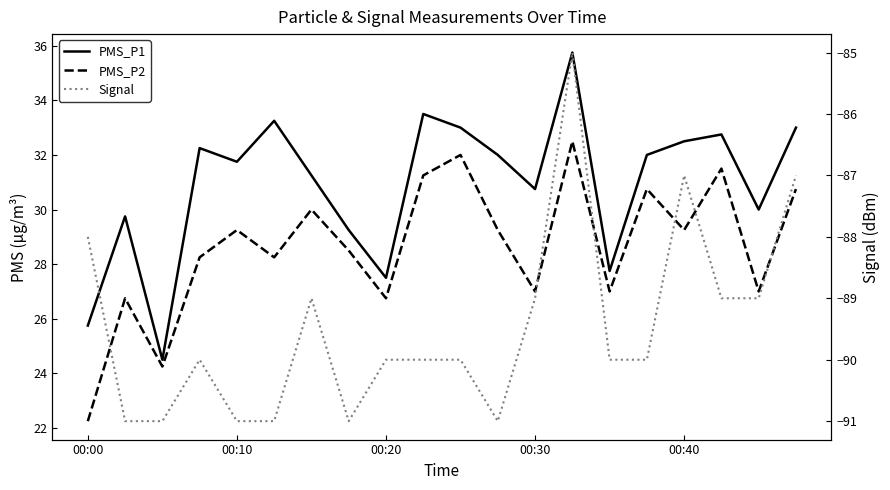

Reading left to right, extract all data points from this chart.

PMS_P1: 25.8	29.8	24.5	32.2	31.8	33.2	31.2	29.2	27.5	33.5	33.0	32.0	30.8	35.8	27.8	32.0	32.5	32.8	30.0	33.0
PMS_P2: 22.2	26.8	24.2	28.2	29.2	28.2	30.0	28.5	26.8	31.2	32.0	29.2	27.0	32.5	27.0	30.8	29.2	31.5	27.0	30.8
Signal: -88.0	-91.0	-91.0	-90.0	-91.0	-91.0	-89.0	-91.0	-90.0	-90.0	-90.0	-91.0	-89.0	-85.0	-90.0	-90.0	-87.0	-89.0	-89.0	-87.0